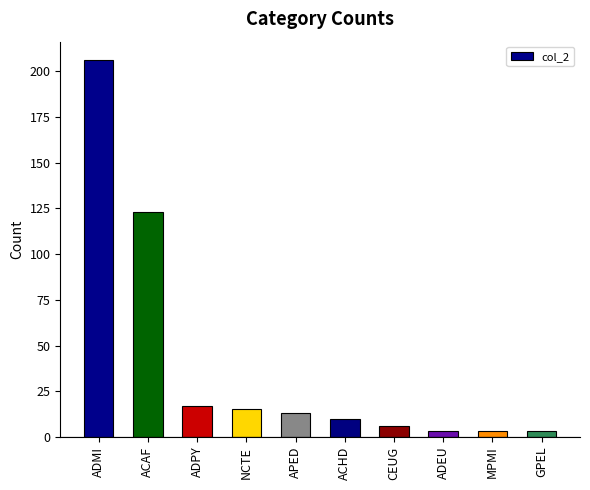

Reading right to left, list all the values displayed in this chart.

GPEL=3	MPMI=3	ADEU=3	CEUG=6	ACHD=10	APED=13	NCTE=15	ADPY=17	ACAF=123	ADMI=206